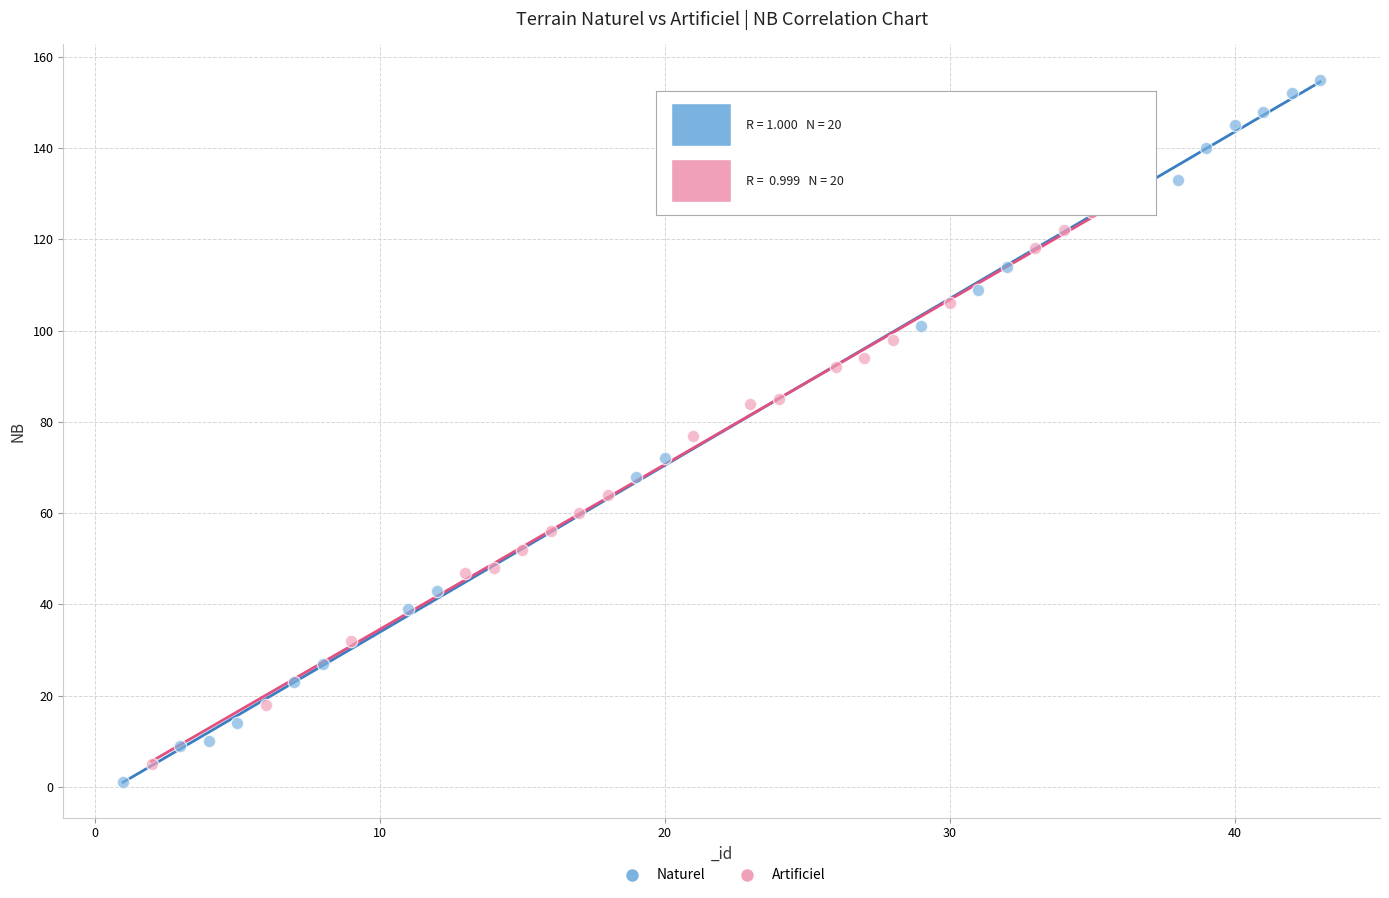

Which series contains the highest Y value?

Naturel